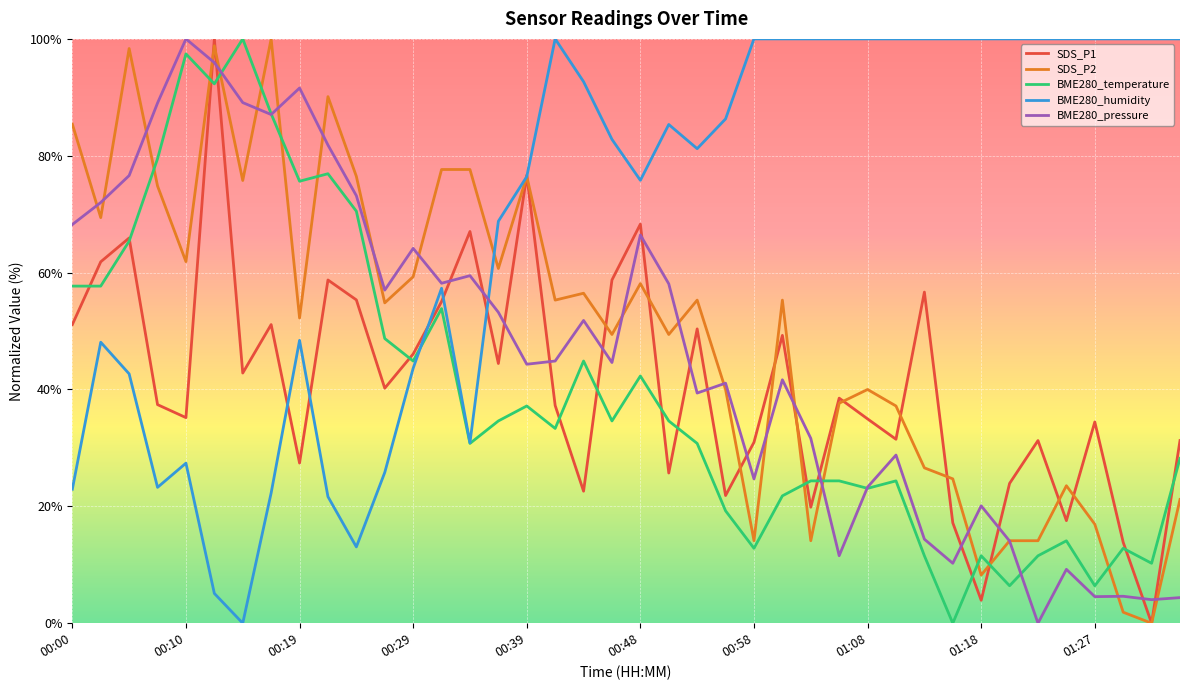

Is this an area chart (filled region under the line)?

No